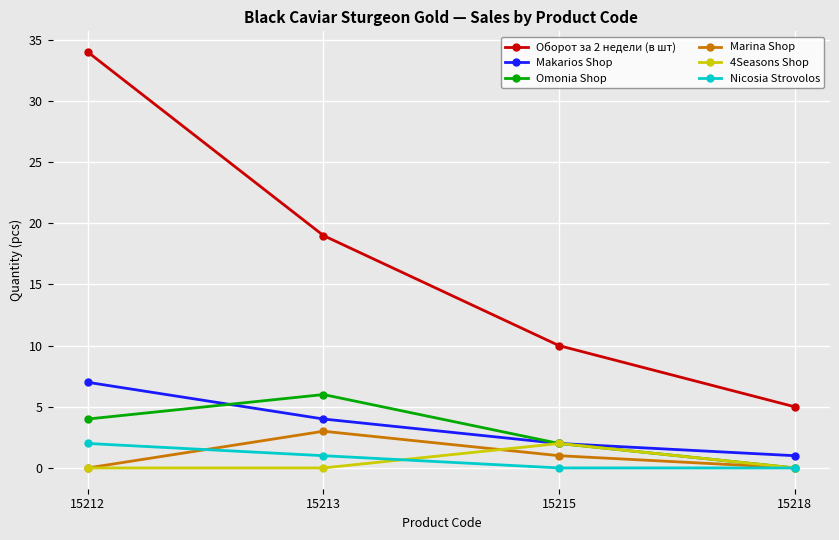

Reading left to right, extract all data points from this chart.

Оборот за 2 недели (в шт): 15212=34	15213=19	15215=10	15218=5
Makarios Shop: 15212=7	15213=4	15215=2	15218=1
Omonia Shop: 15212=4	15213=6	15215=2	15218=0
Marina Shop: 15212=0	15213=3	15215=1	15218=0
4Seasons Shop: 15212=0	15213=0	15215=2	15218=0
Nicosia Strovolos: 15212=2	15213=1	15215=0	15218=0